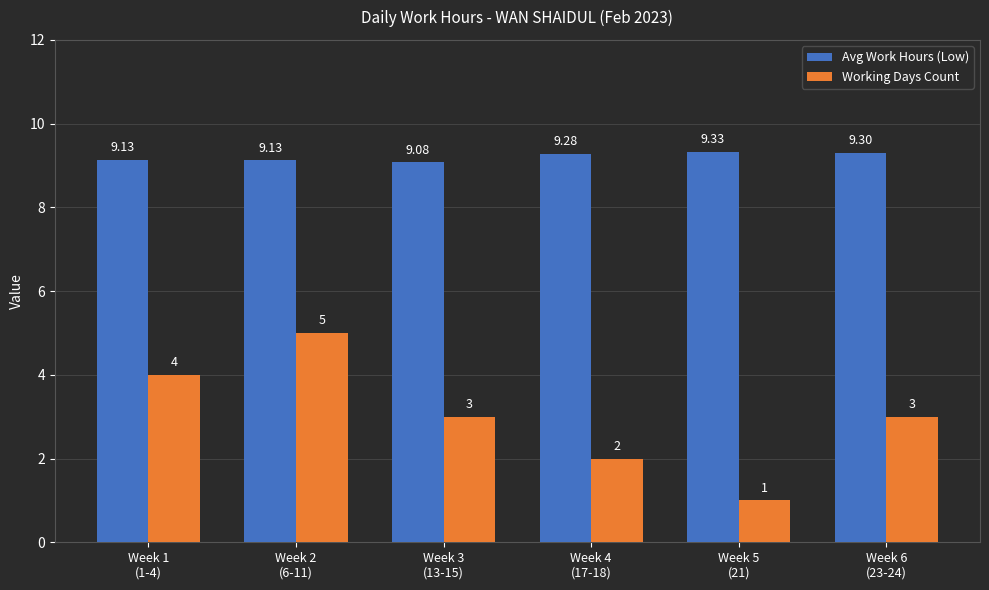

At which category does the chart reach its minimum across all series?

Week 5
(21)